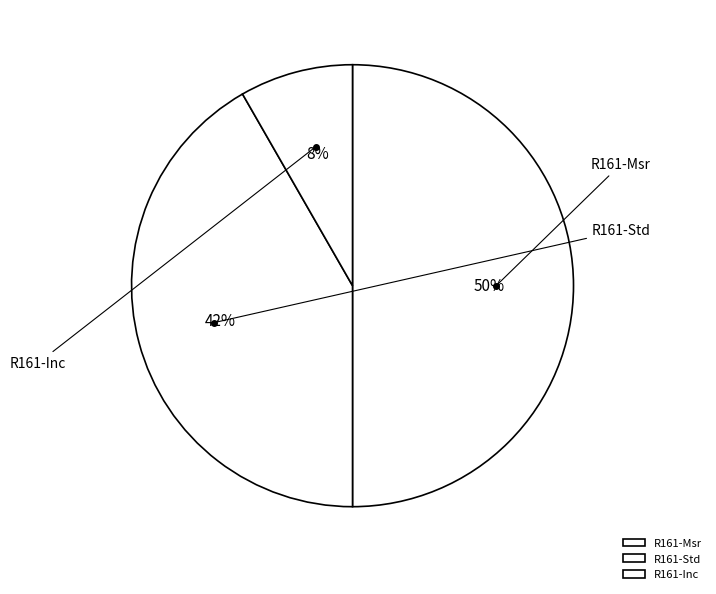

Which slice is the smallest?

R161-Inc